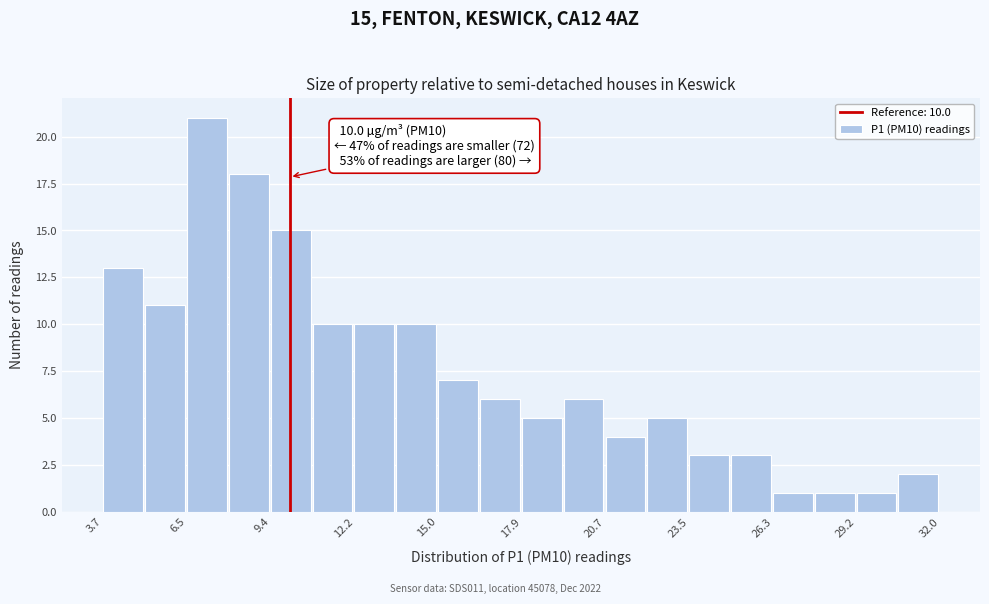

Read against the x-axis, roughly where is the centre of the tallest bar?

7.0